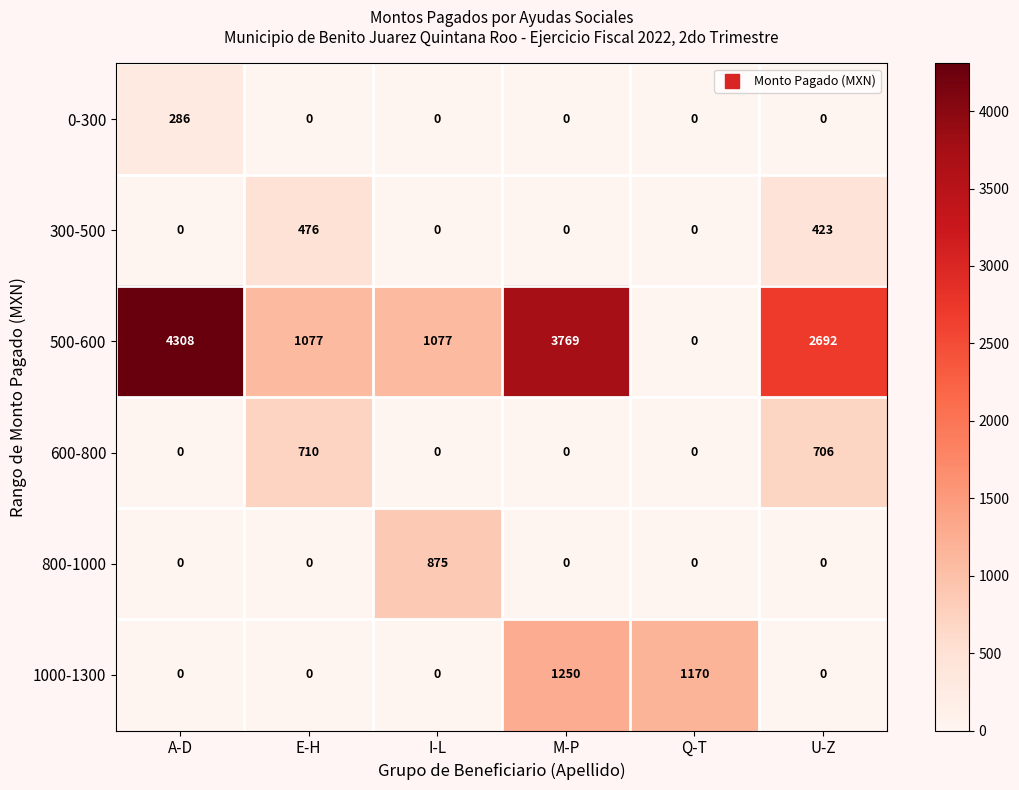

What is the greatest value displayed?

4308